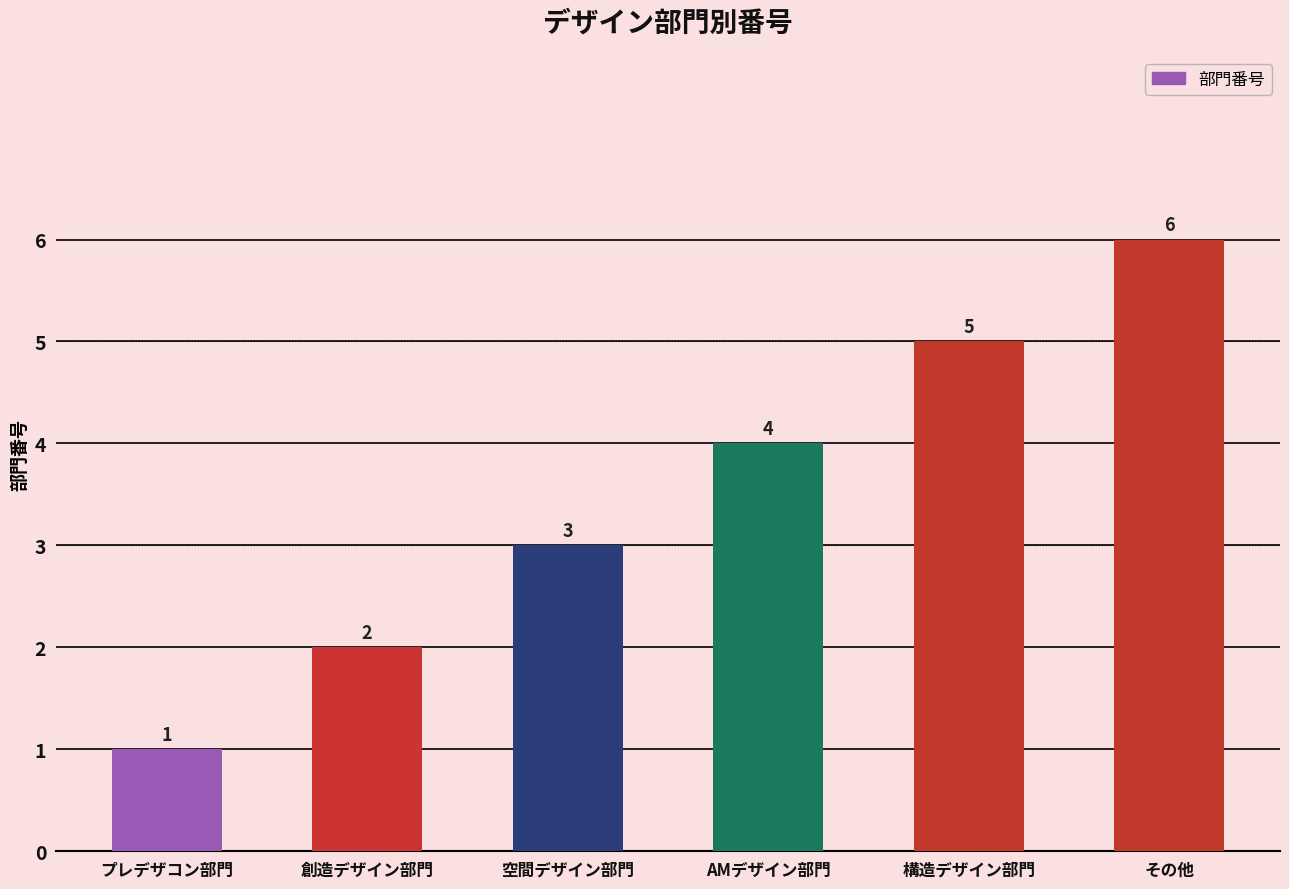

How many values are below 4?

3